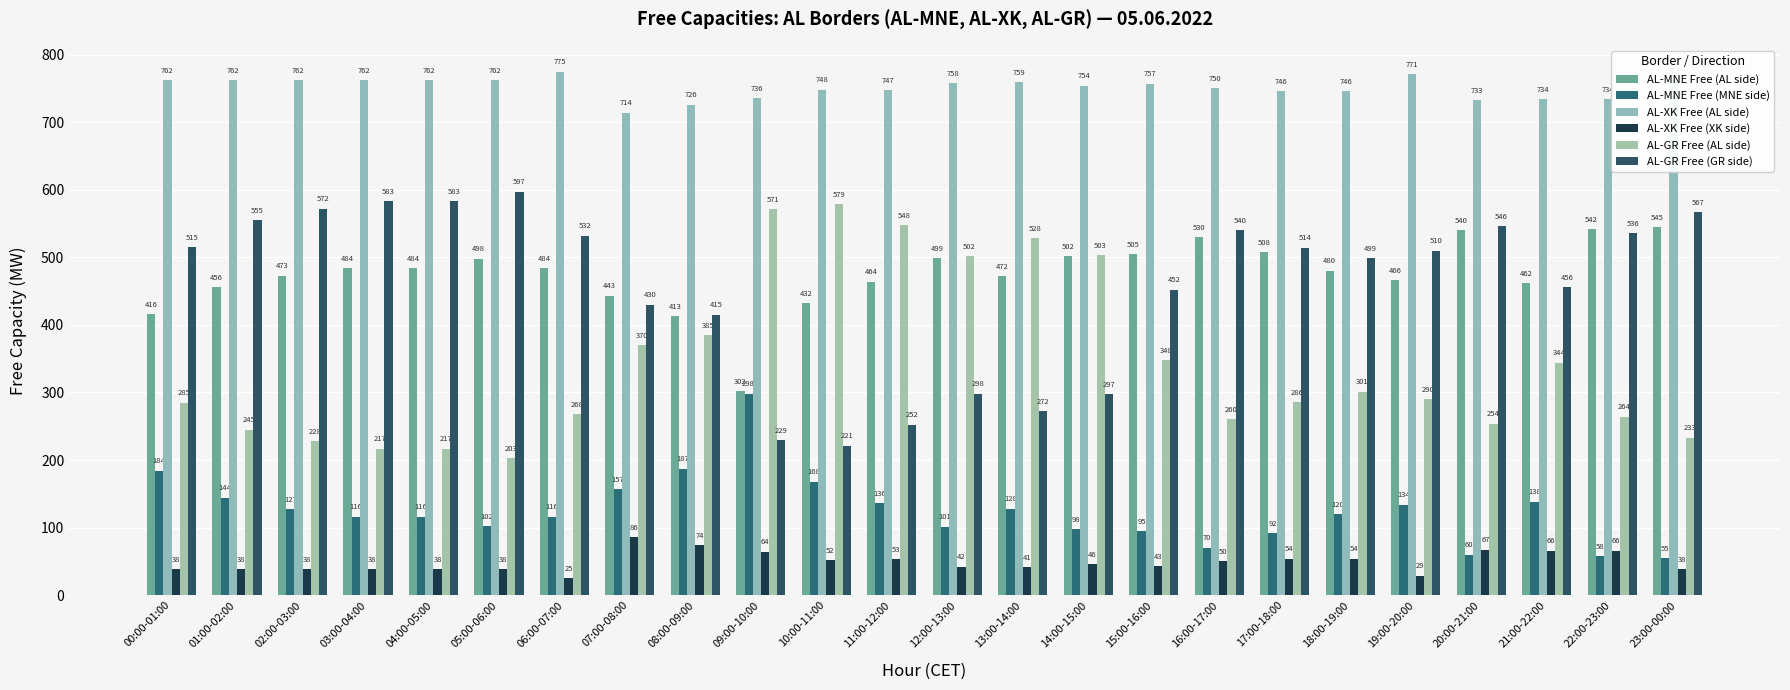

What is the difference between the maximum and second lowest values in the AL-GR Free (GR side) series?

368